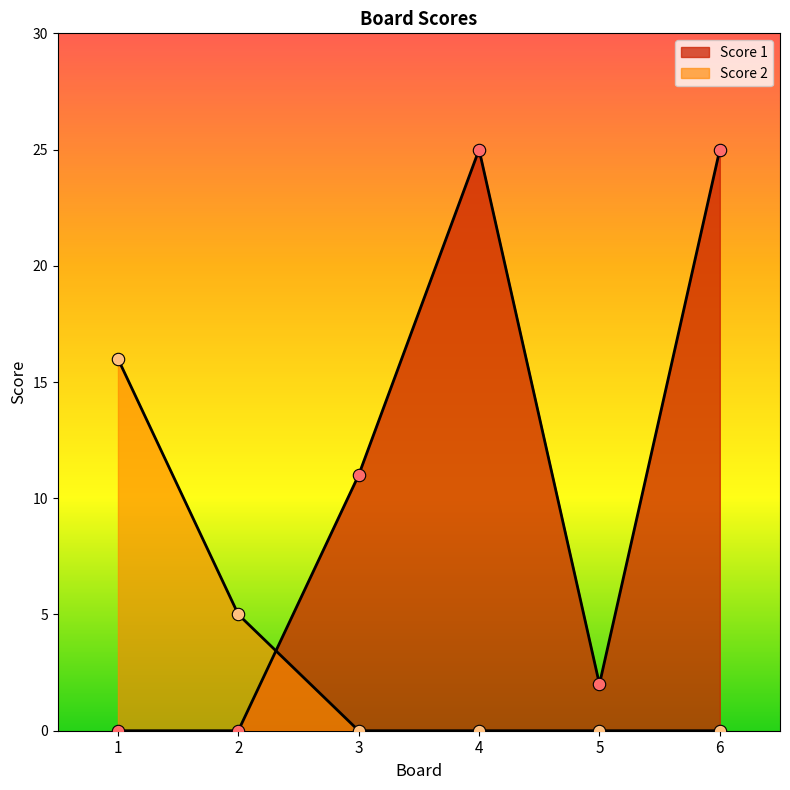

Which series contains the lowest Y value?

Score 1